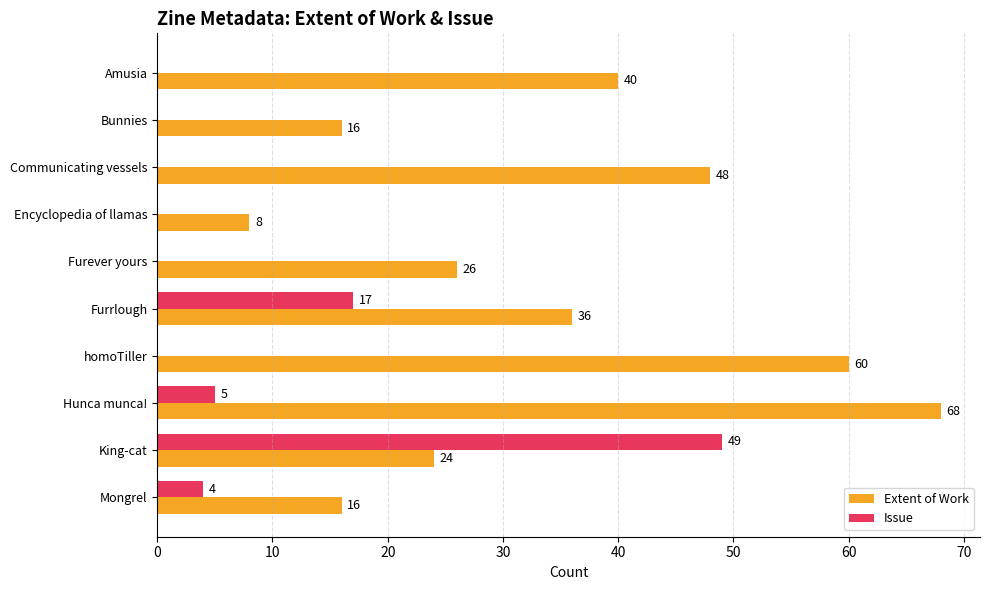

What is the greatest value displayed?

68